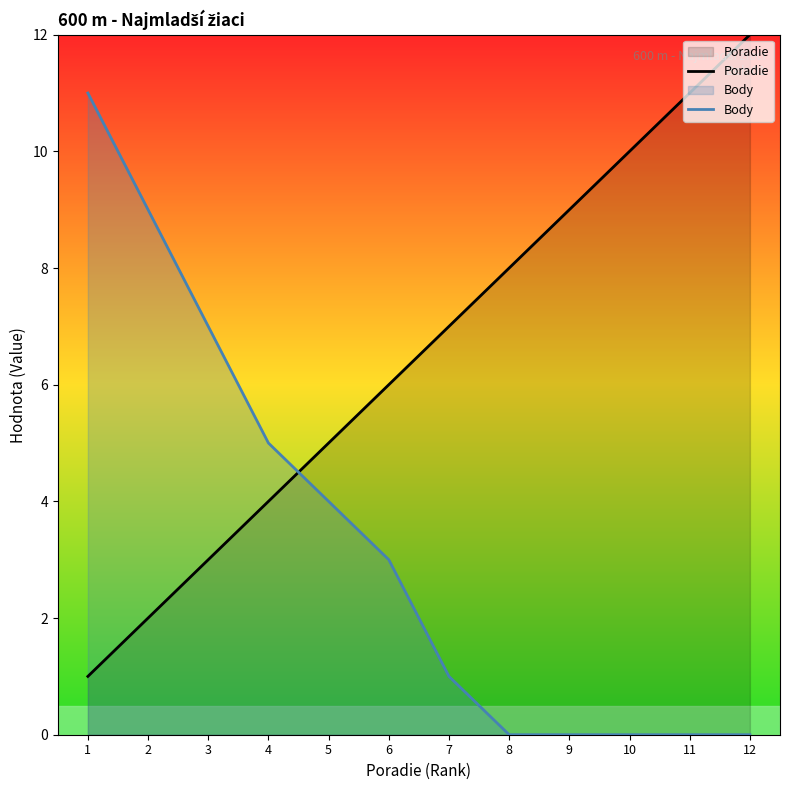

Which has a higher value, 11 or 9?

11